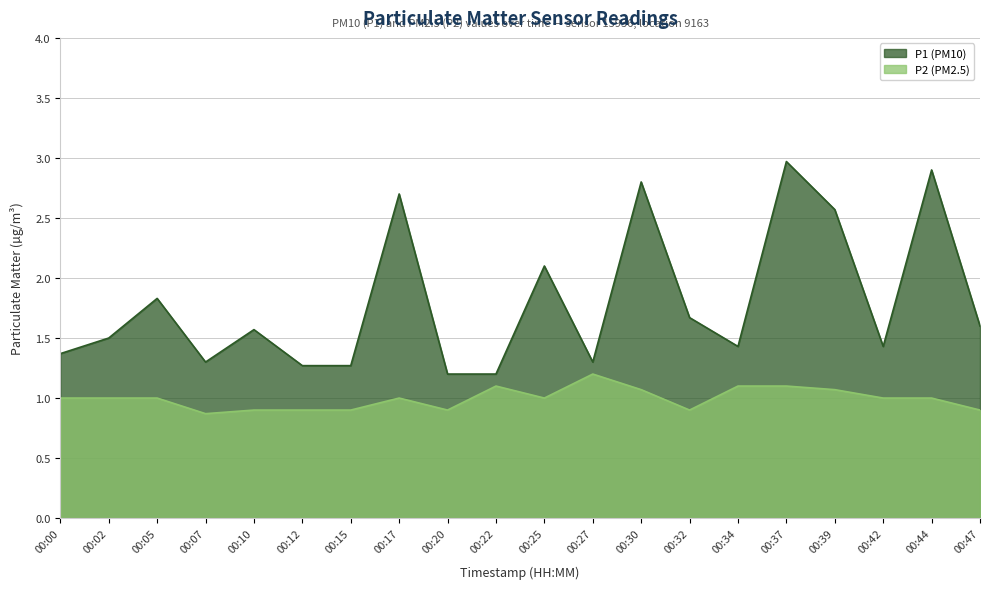

How many data points in P2 are above 1?

6